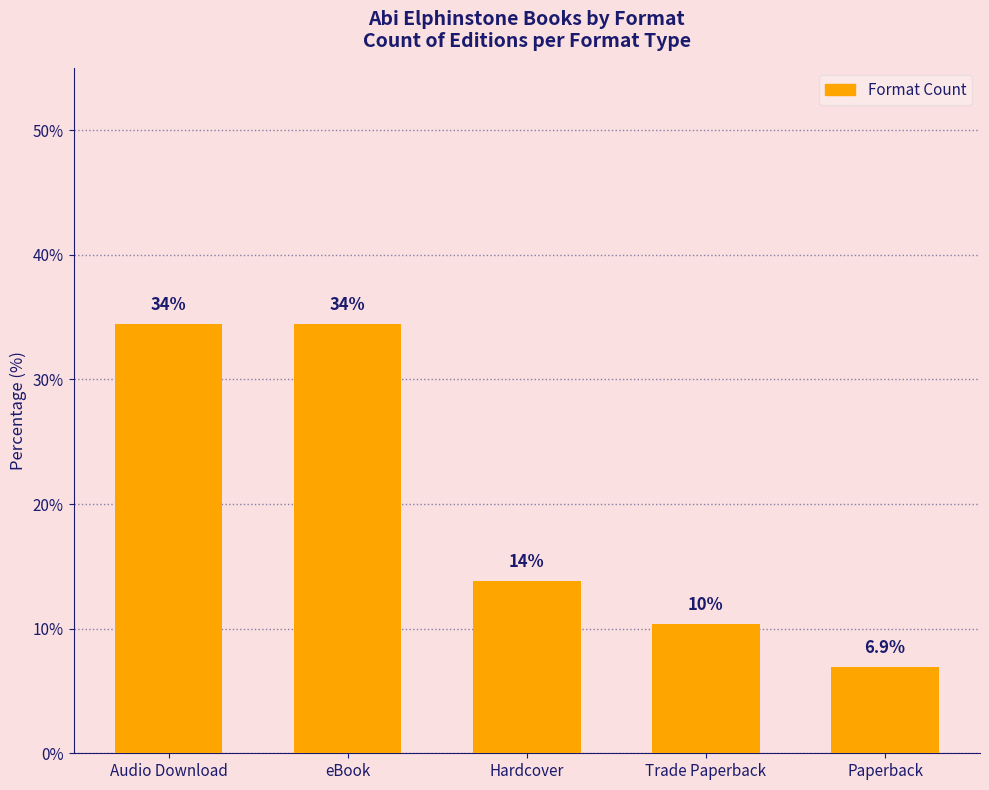

How many bars are there in total?

5